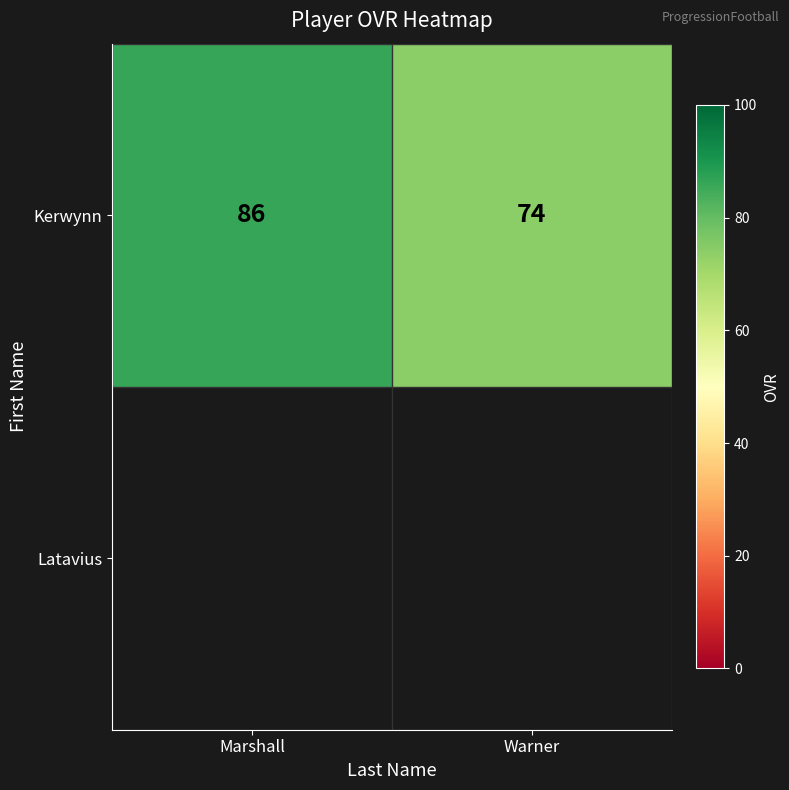

How many values are between 74 and 86?

2